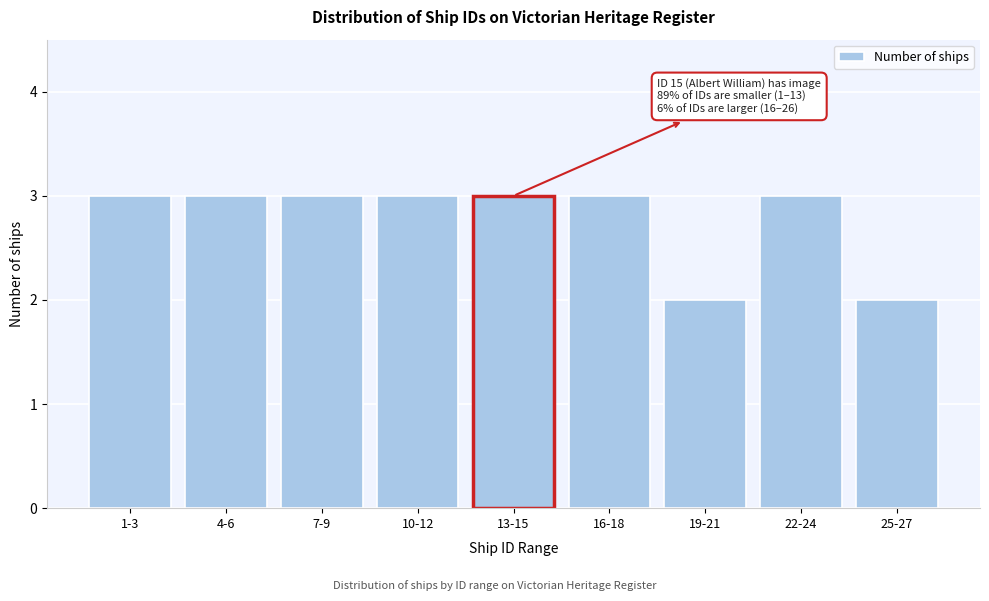

Reading left to right, what are all the values shown in this chart?

1-3=3	4-6=3	7-9=3	10-12=3	13-15=3	16-18=3	19-21=2	22-24=3	25-27=2